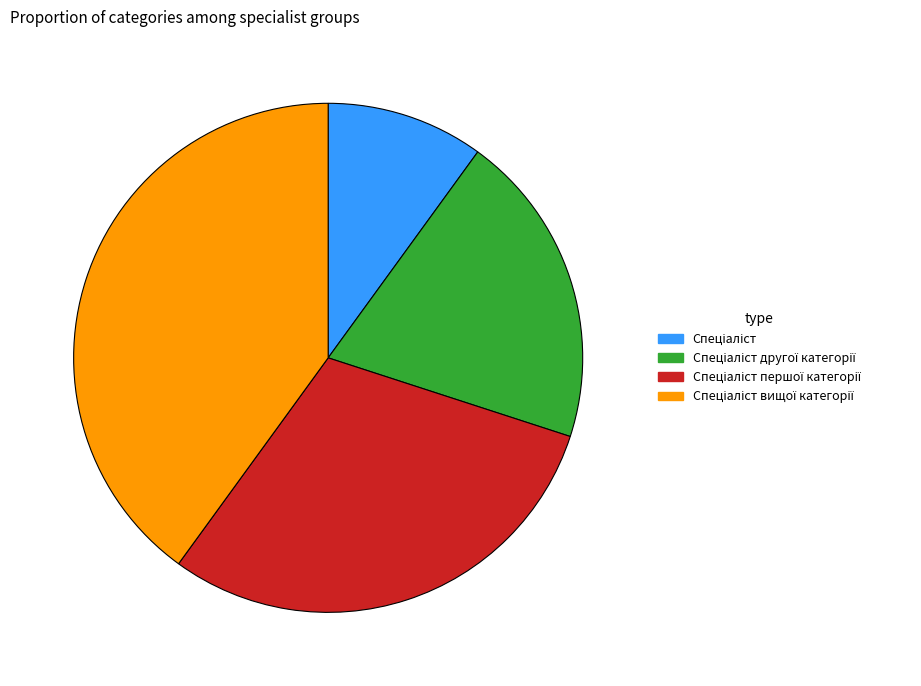

Does any single category account for the majority?

No